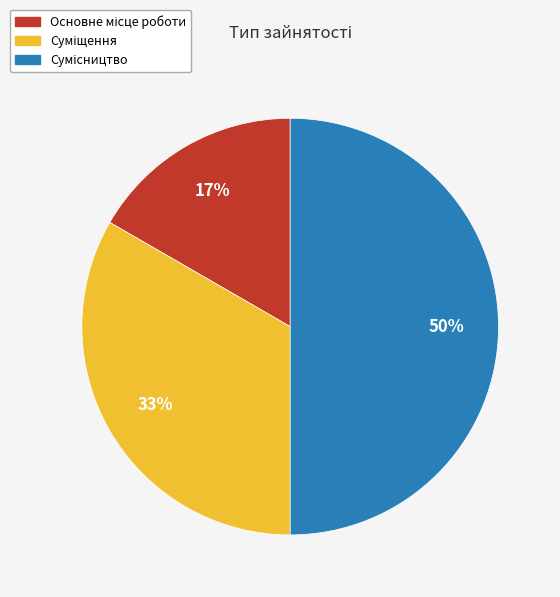

To the nearest percent, what is the difference between the largest and smallest slice percentages?

33%